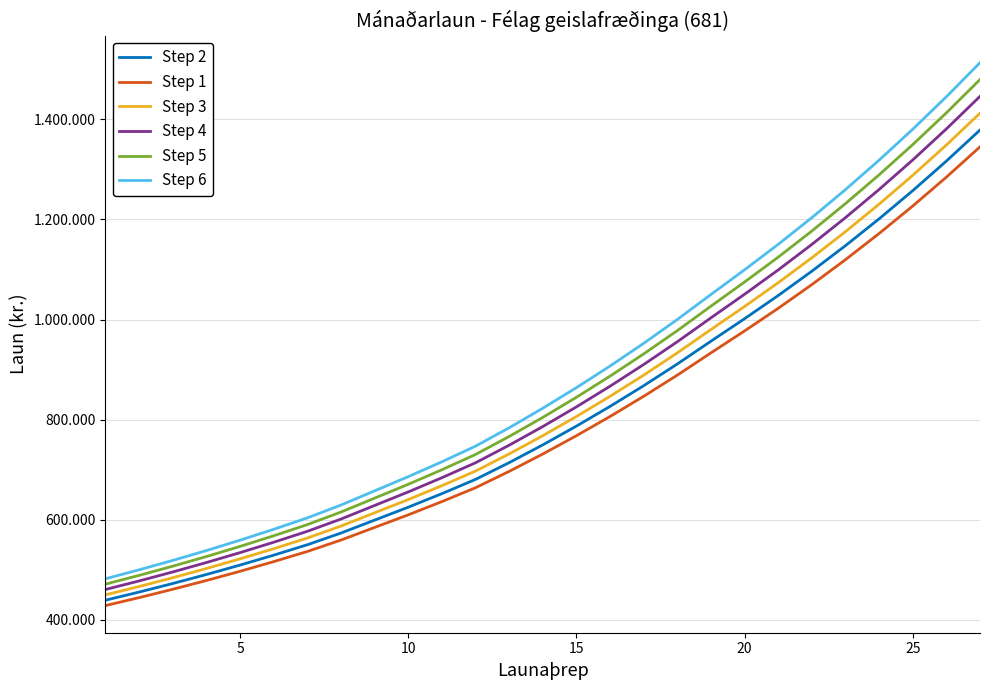

Which series has the widest spread of values?

Step 6